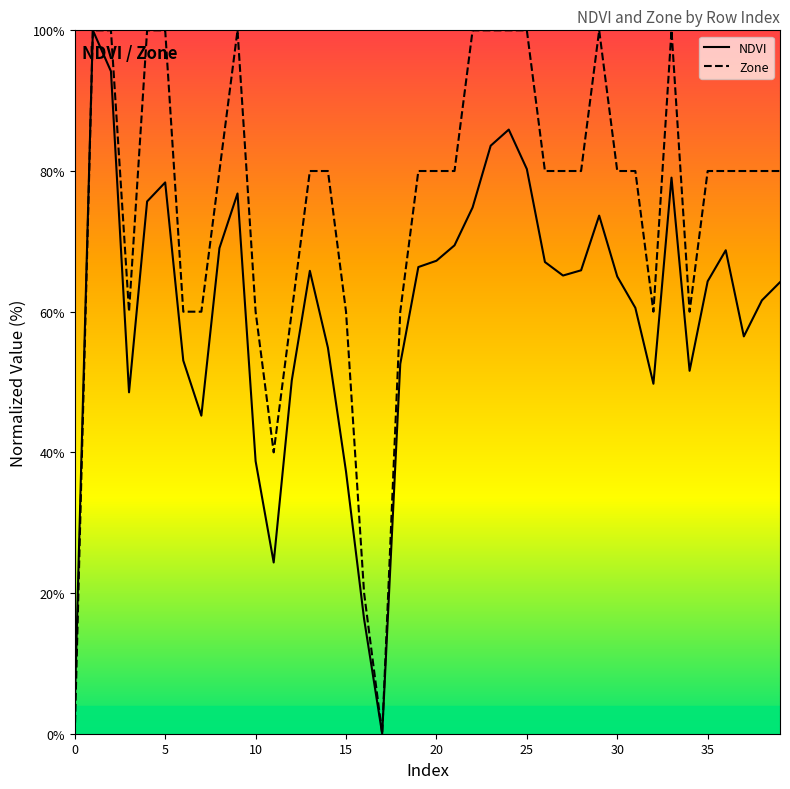

Which series has the largest total across all categories?

Zone